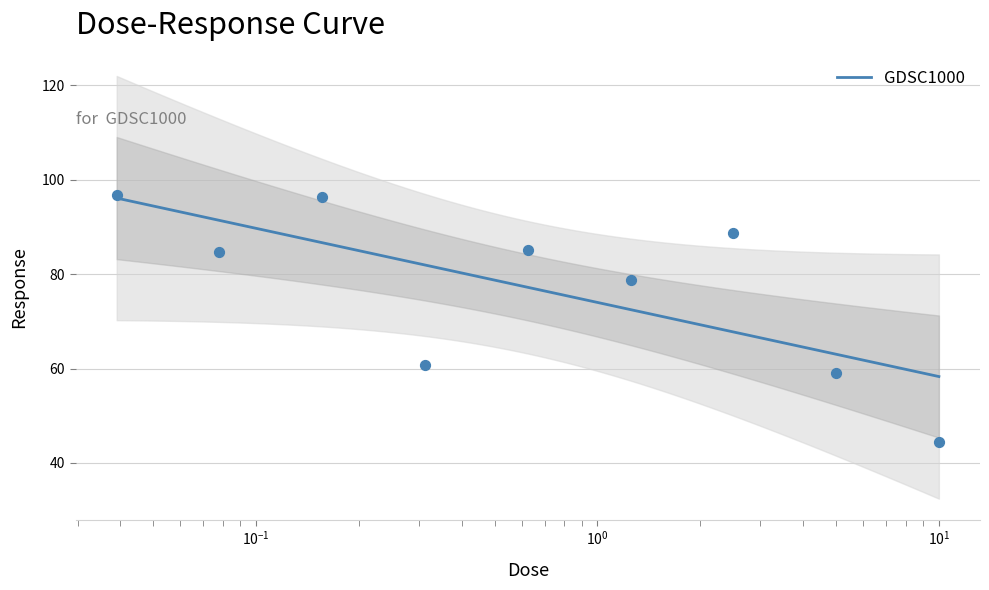

What is the change in value from 0.3125 to 2.5?

+28.0